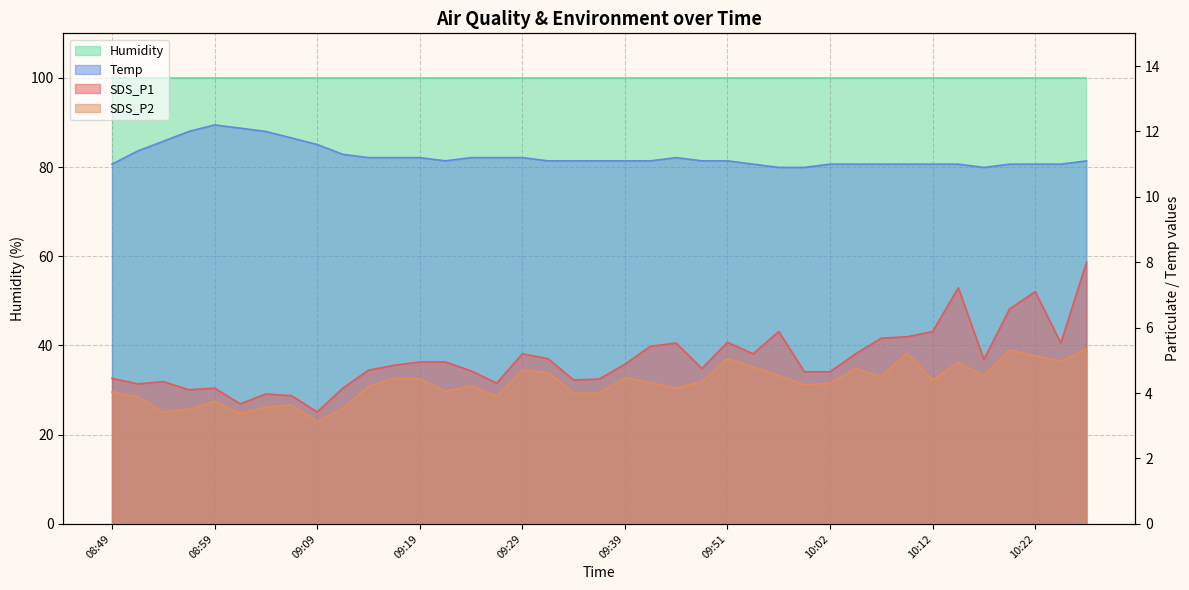

What is the sum of all SDS_P1 values?

196.4